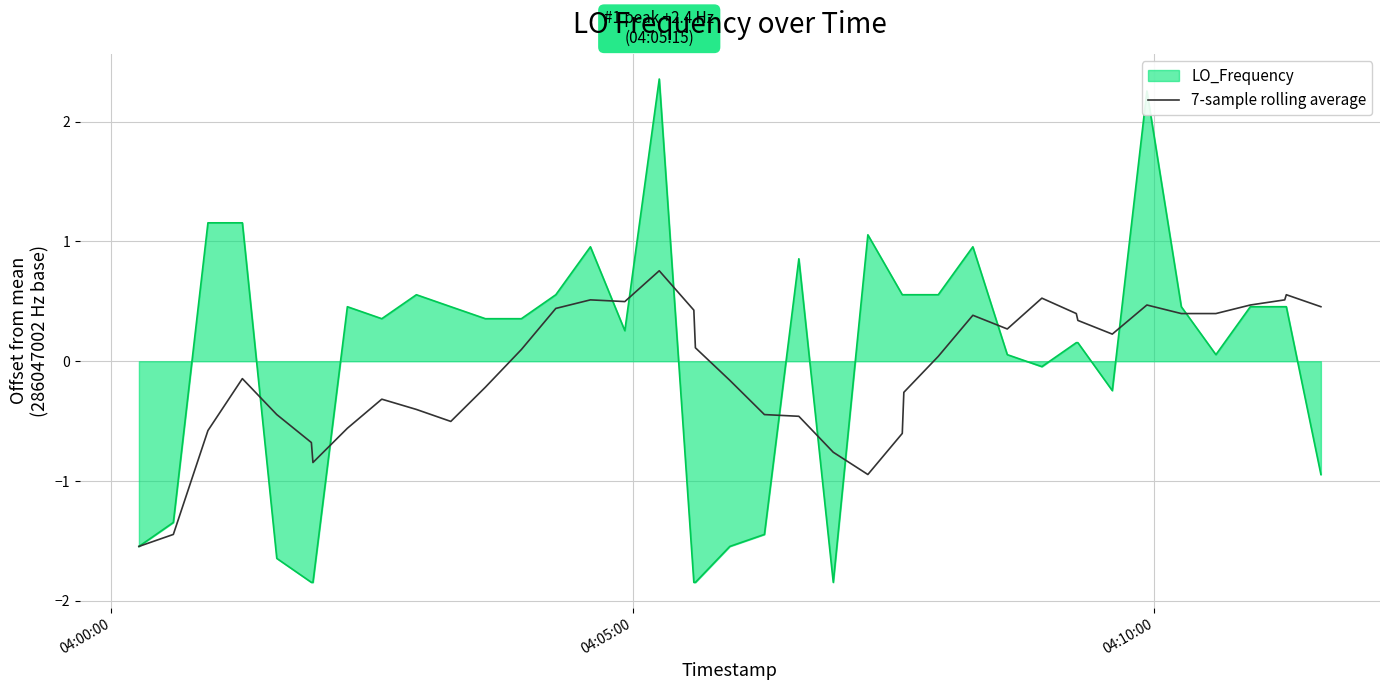

Which series has the widest spread of values?

LO_Frequency